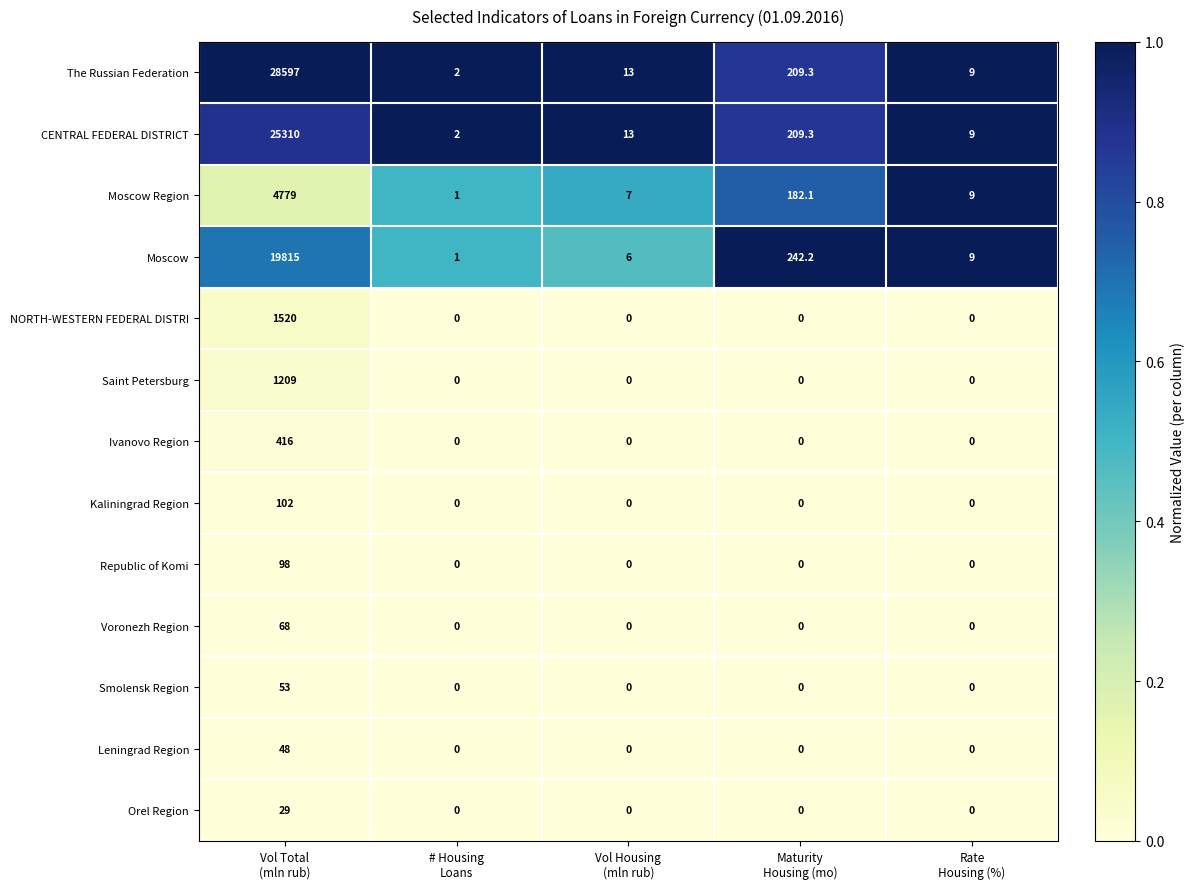

Which series has the largest range (max minus min)?

The Russian Federation